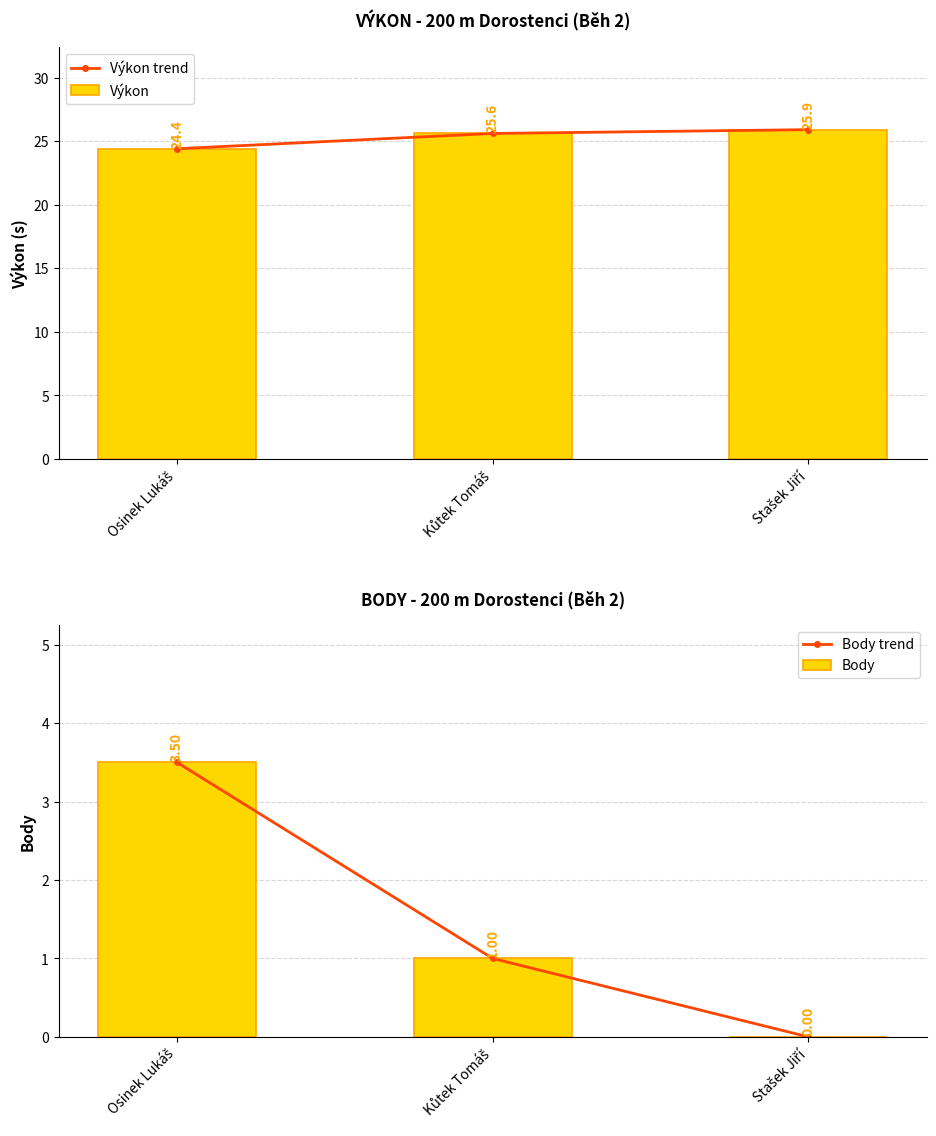

Between Stašek Jiří and Osinek Lukáš, which is larger?

Stašek Jiří